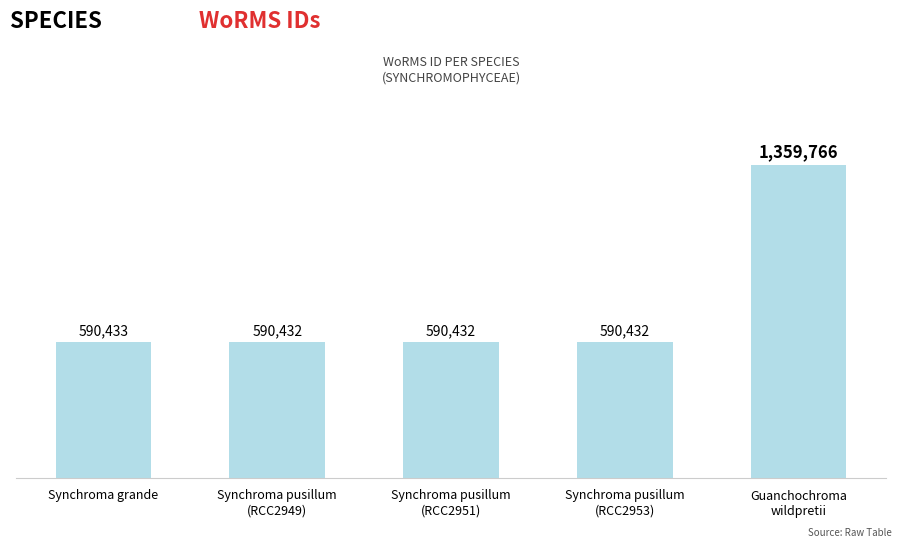

Does the chart contain any negative values?

No